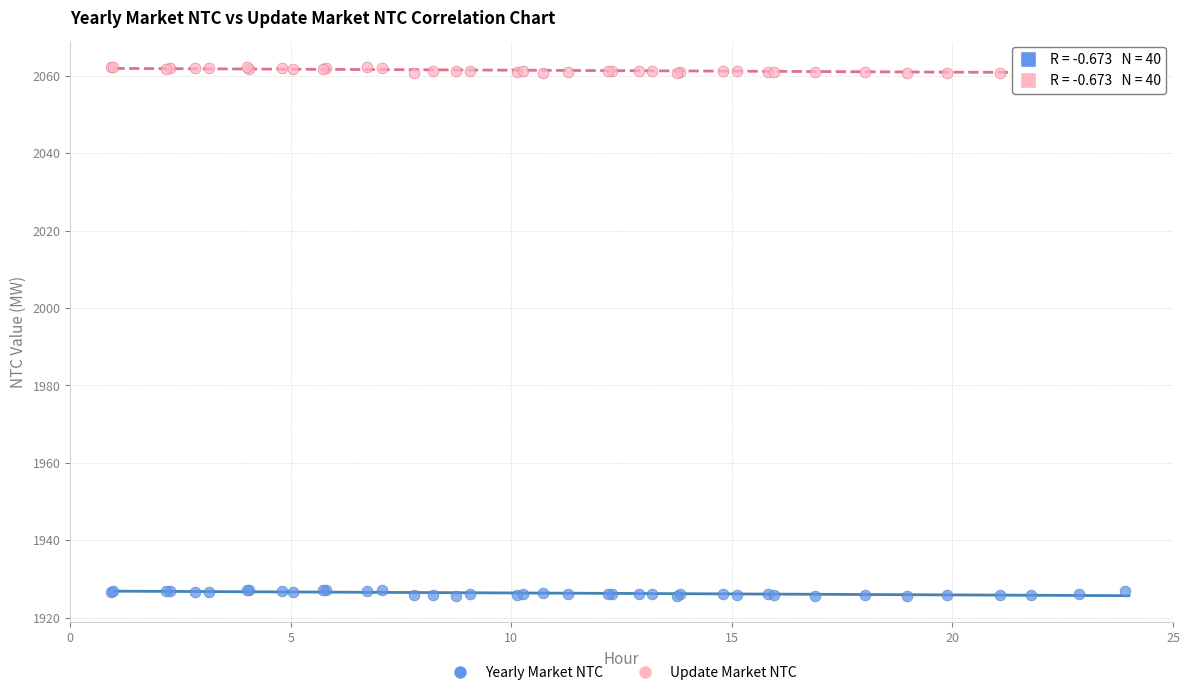

Which series reaches the minimum Y coordinate?

Yearly Market NTC